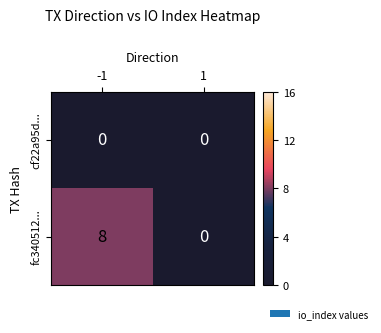

Reading left to right, what are all the values shown in this chart?

cf22a95d...: 0	0
fc340512...: 8	0